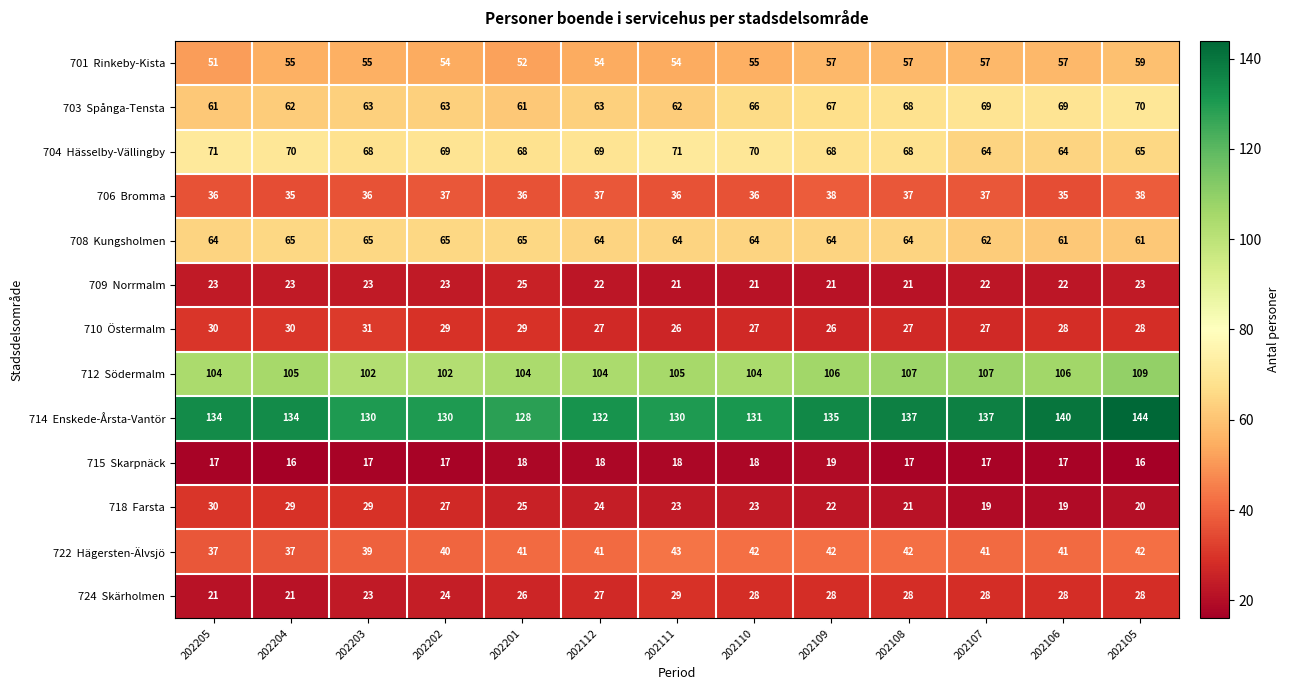

At how many categories does at least one series exceed 67?

13